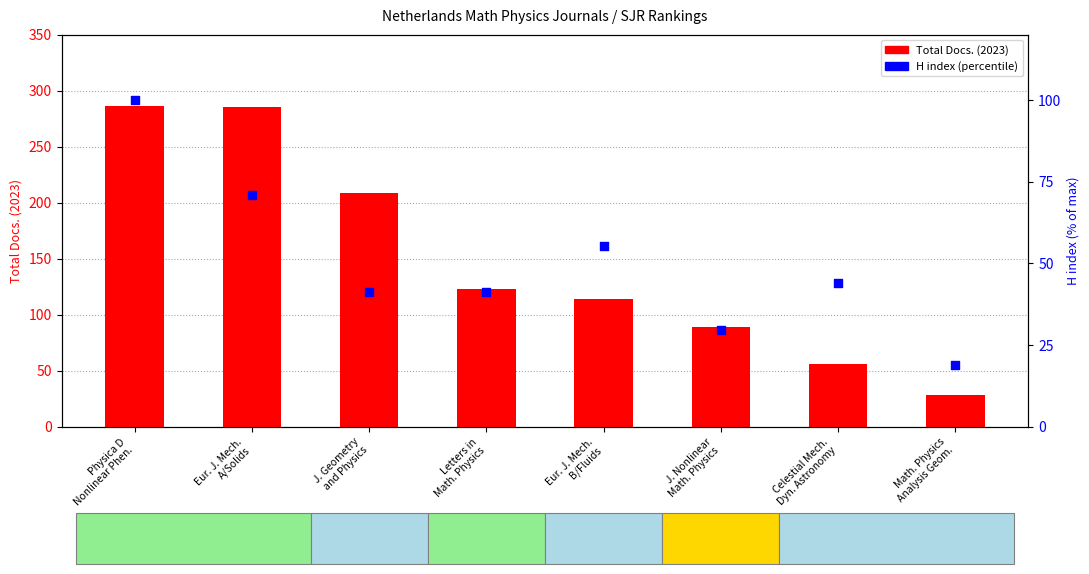

Which series has the largest total across all categories?

Total Docs. (2023)